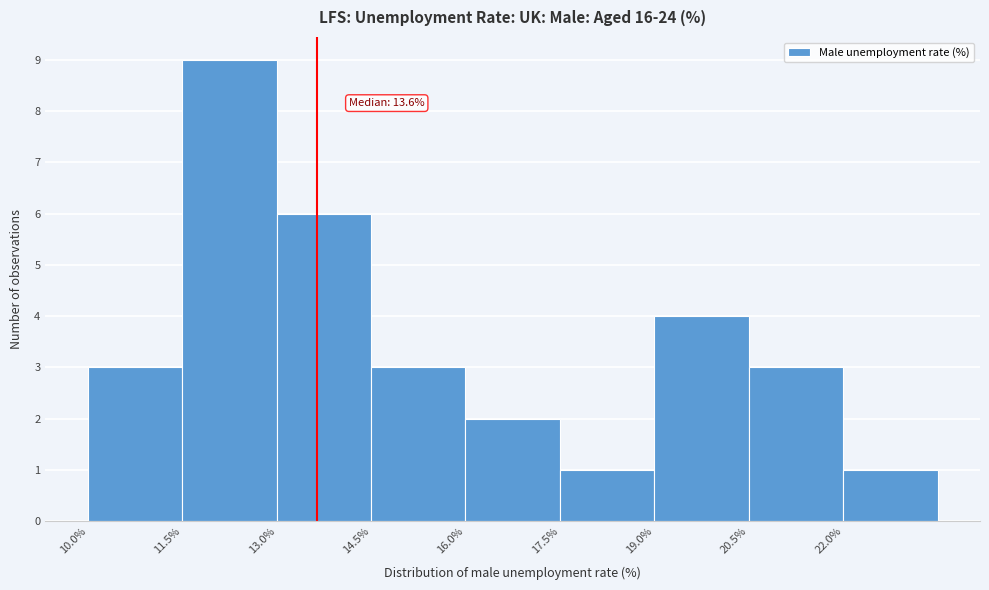

Over which range of the x-axis is the bar tallest?

11.5 to 13.0